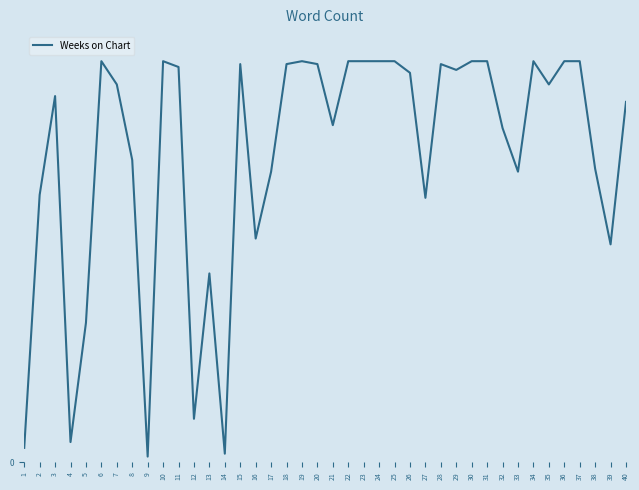

Reading left to right, extract all data points from this chart.

1=5	2=92	3=126	4=7	5=48	6=138	7=130	8=104	9=2	10=138	11=136	12=15	13=65	14=3	15=137	16=77	17=100	18=137	19=138	20=137	21=116	22=138	23=138	24=138	25=138	26=134	27=91	28=137	29=135	30=138	31=138	32=115	33=100	34=138	35=130	36=138	37=138	38=101	39=75	40=124